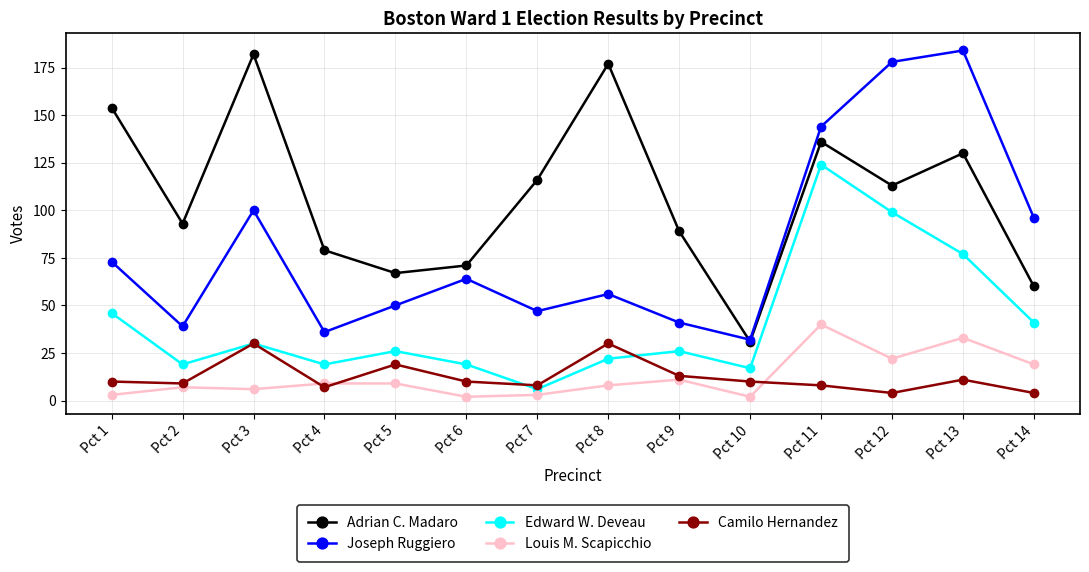

Reading left to right, extract all data points from this chart.

Adrian C. Madaro: 154	93	182	79	67	71	116	177	89	31	136	113	130	60
Joseph Ruggiero: 73	39	100	36	50	64	47	56	41	32	144	178	184	96
Edward W. Deveau: 46	19	30	19	26	19	6	22	26	17	124	99	77	41
Louis M. Scapicchio: 3	7	6	9	9	2	3	8	11	2	40	22	33	19
Camilo Hernandez: 10	9	30	7	19	10	8	30	13	10	8	4	11	4